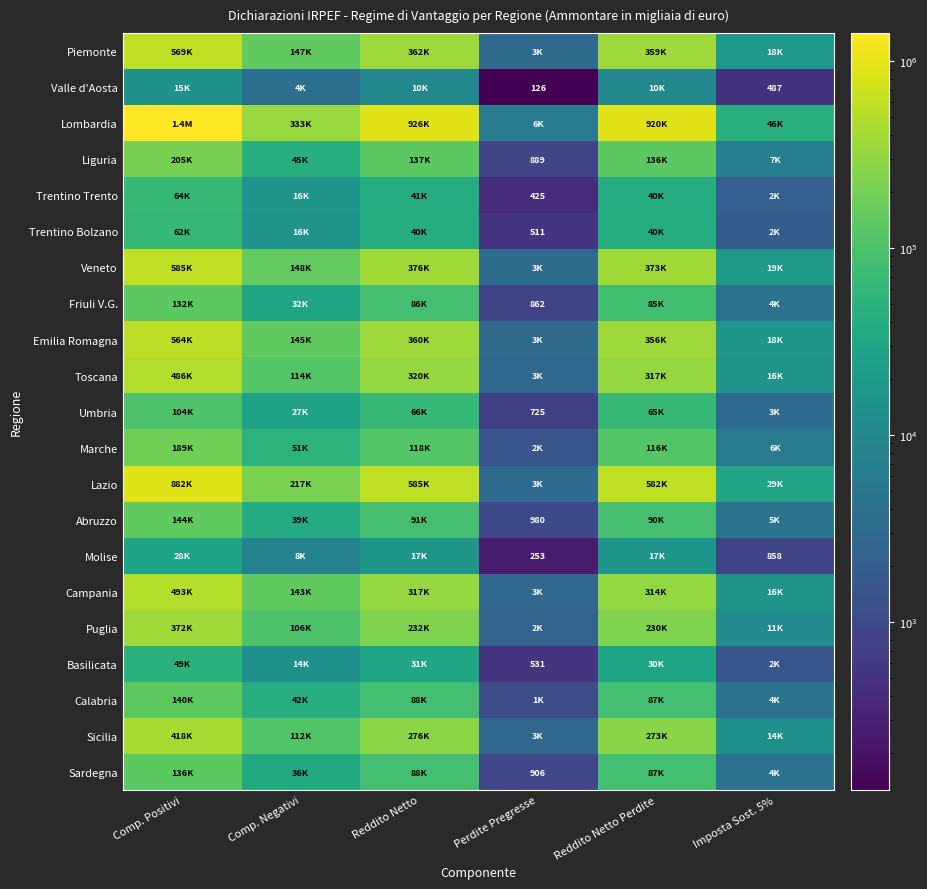

Which series has the largest total across all categories?

Lombardia